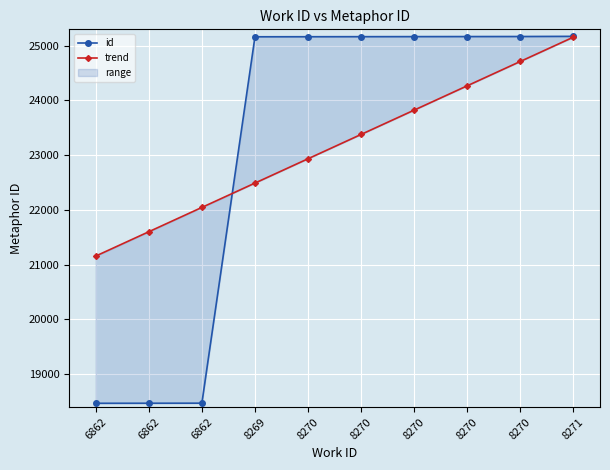

Reading left to right, what are all the values shown in this chart?

id: 6862=18469.0	6862=18470.0	6862=18471.0	8269=25164.0	8270=25165.0	8270=25166.0	8270=25167.0	8270=25168.0	8270=25169.0	8271=25172.0
trend: 6862=21158.1	6862=21602.5	6862=22047.0	8269=22491.4	8270=22935.9	8270=23380.3	8270=23824.8	8270=24269.2	8270=24713.7	8271=25158.1